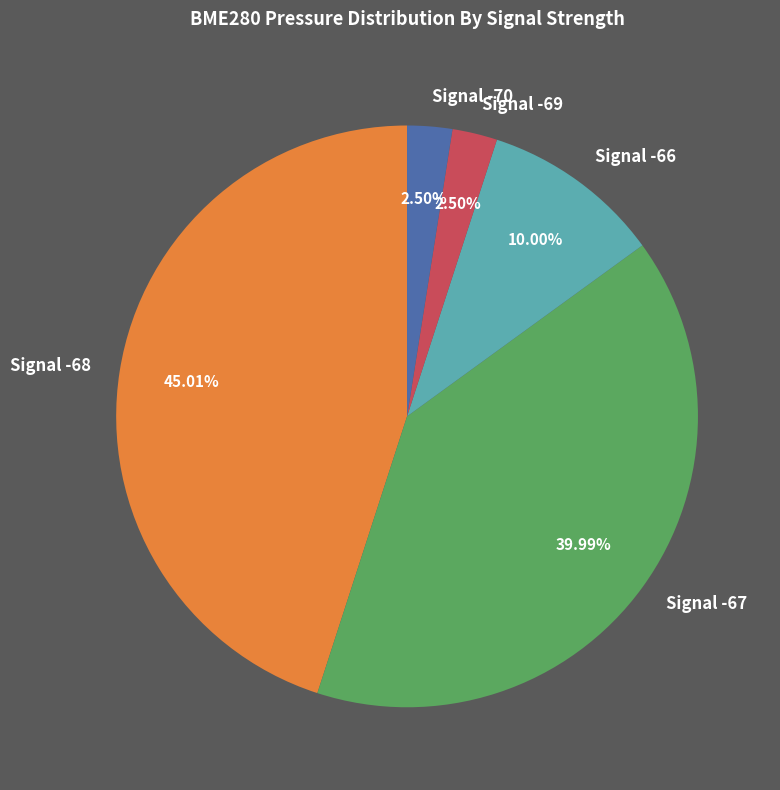

Which slice is the largest?

Signal -68